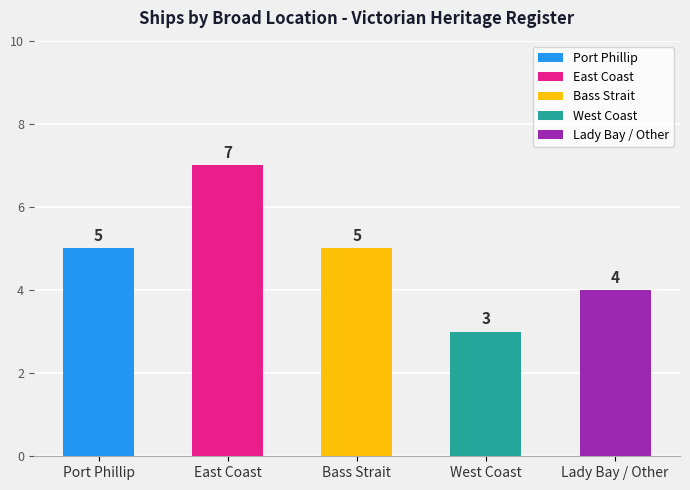

Count the values in the range 4 to 5.

3